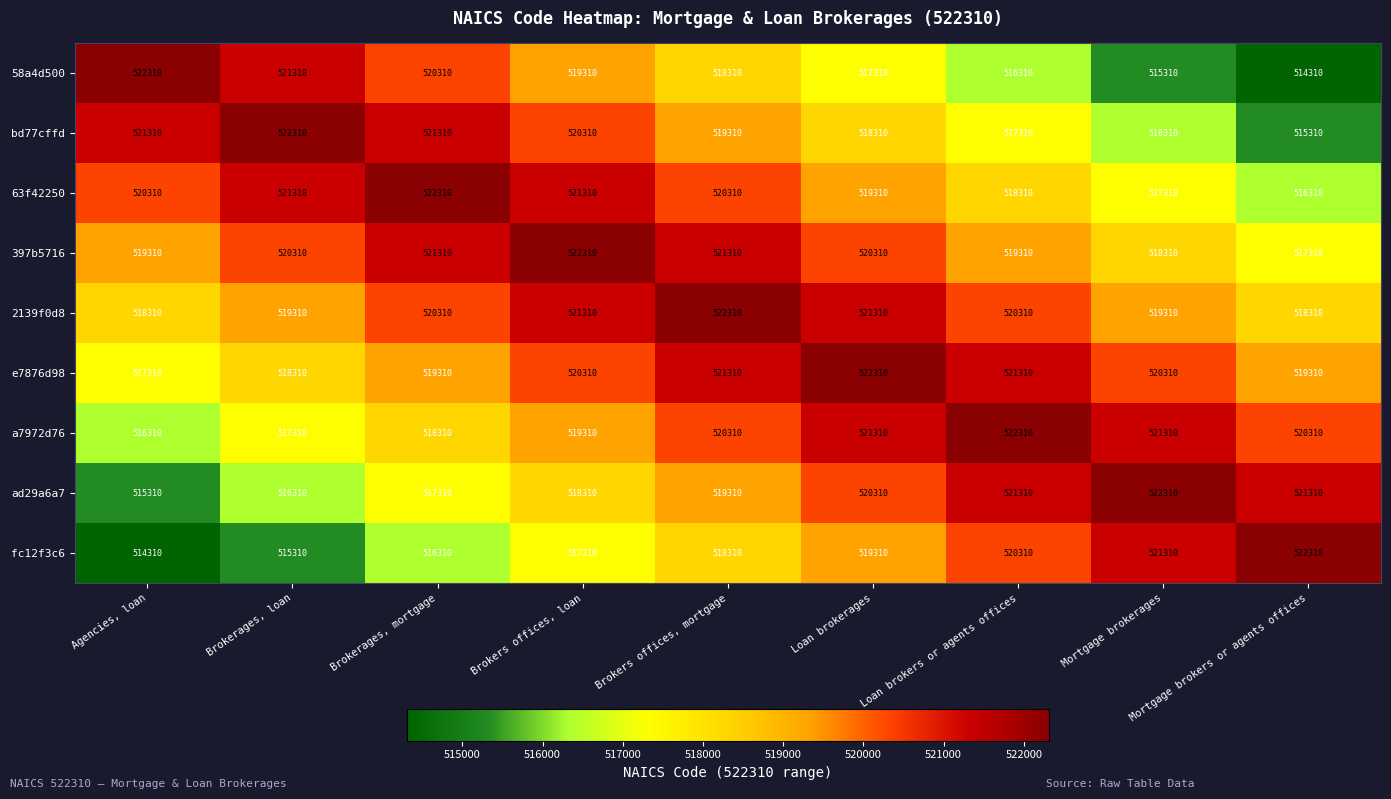

What is the maximum value shown in the chart?

522310